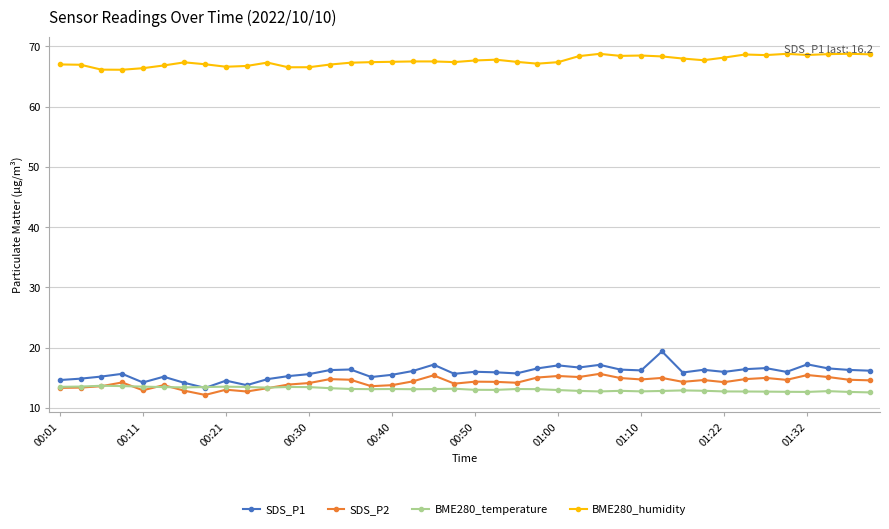

True or false: SDS_P2 and BME280_humidity cross at least once.

False